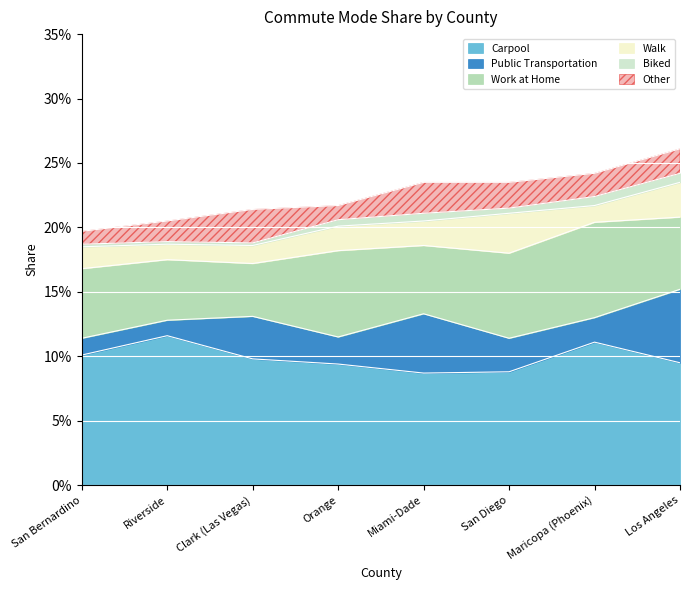

What are all the series names shown in the legend?

Carpool, Public Transportation, Work at Home, Walk, Biked, Other